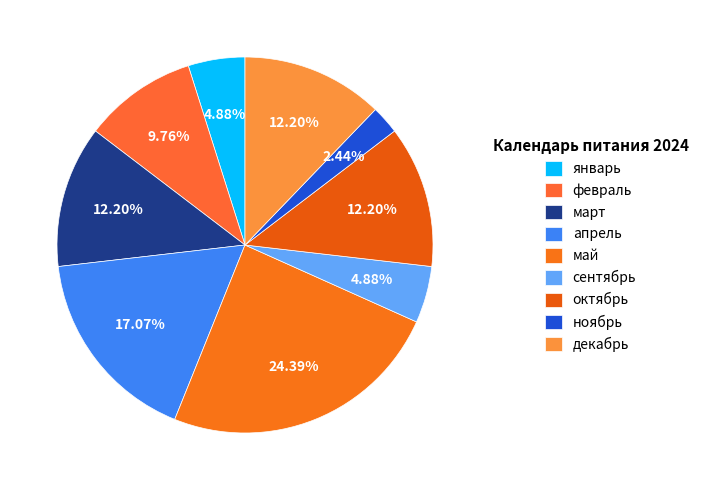

To the nearest percent, what percentage of the pie is сентябрь?

5%